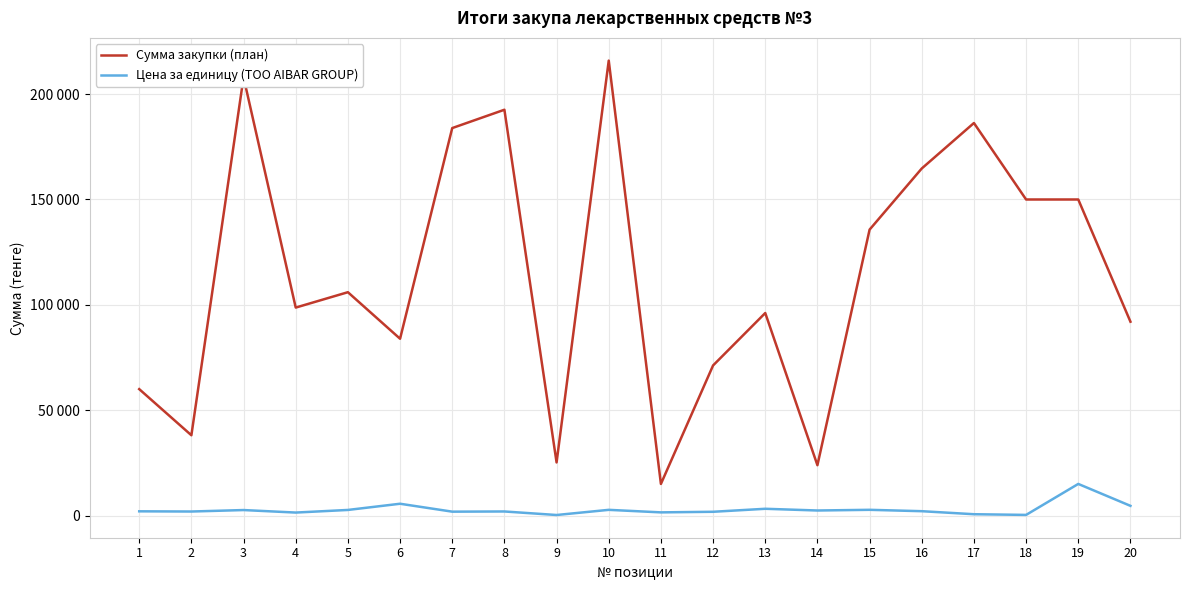

What is the lowest value of the Цена за единицу (ТОО AIBAR GROUP) series?

252